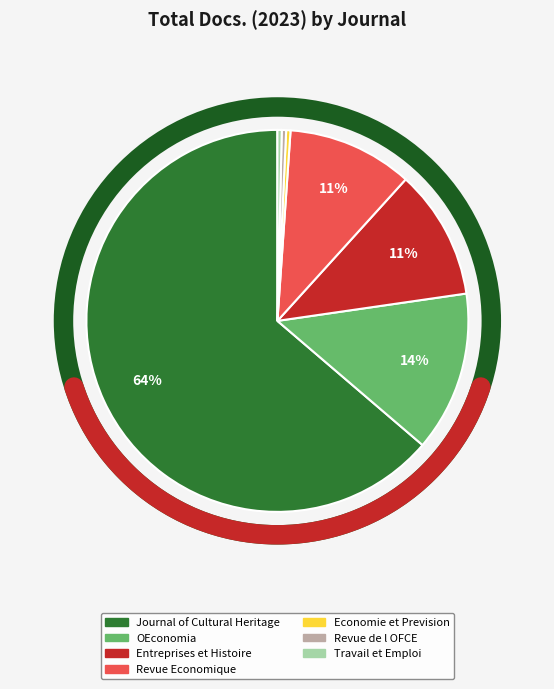

Is it true that Journal of Cultural Heritage is 58% of the pie?

False